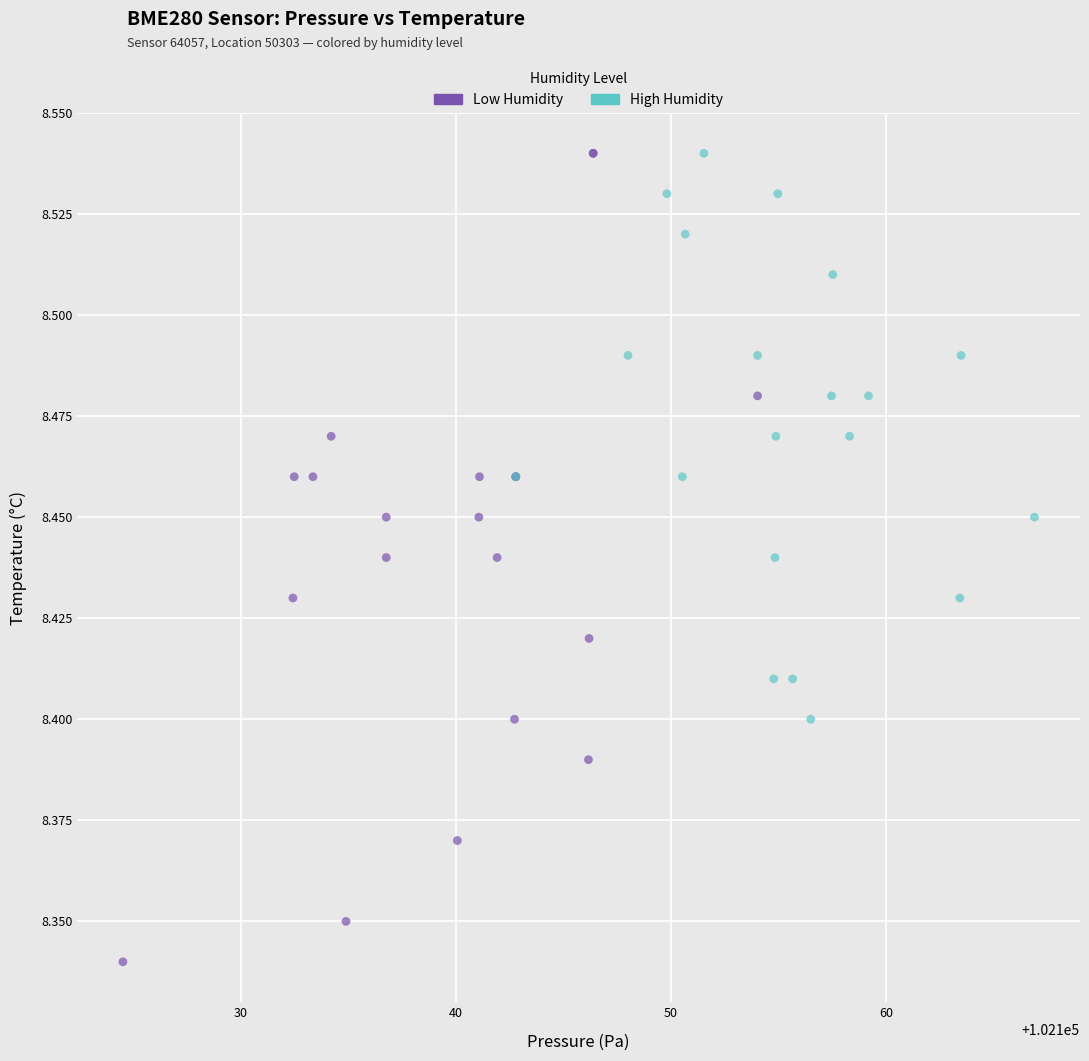

Which series has the largest Y range (max minus min)?

Low Humidity